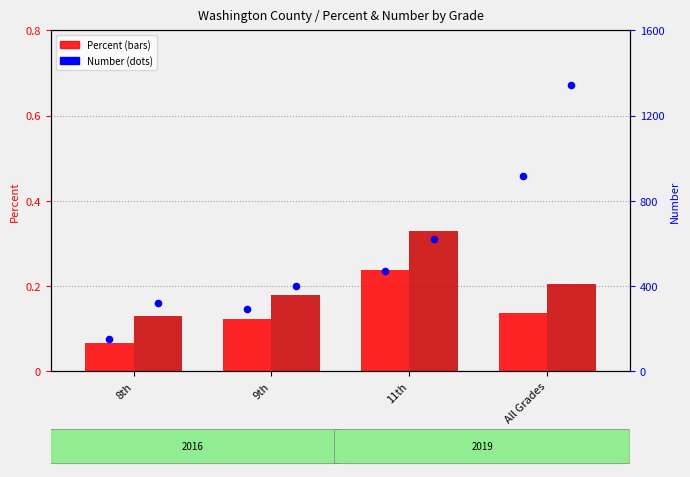

Which series contains the lowest Y value?

2016 Percent